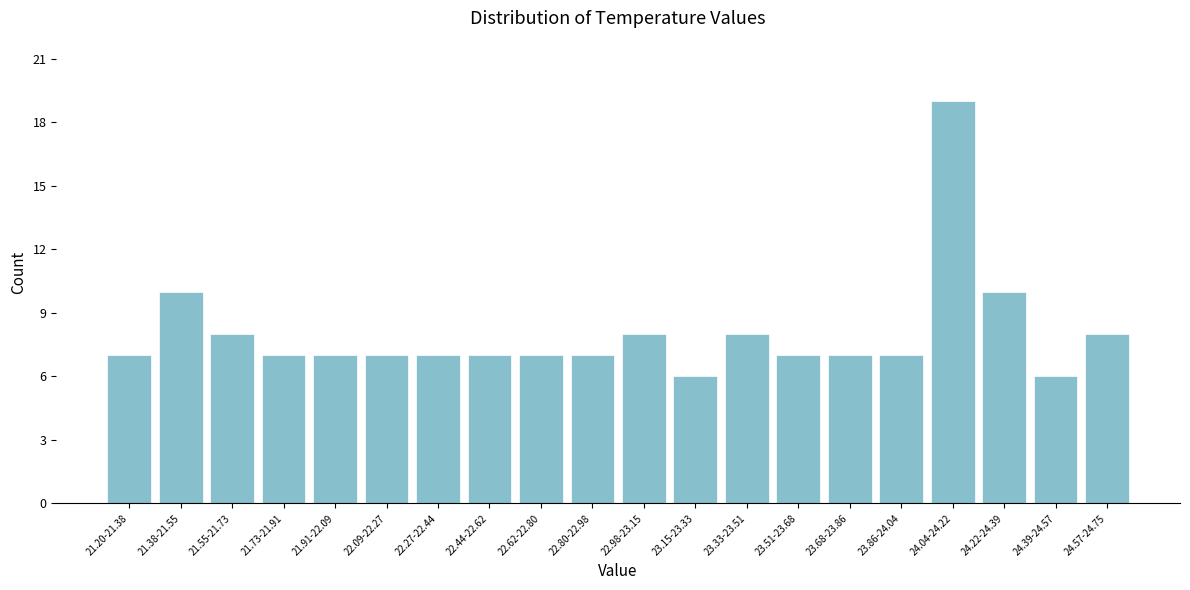

Reading left to right, what are all the values shown in this chart?

7	10	8	7	7	7	7	7	7	7	8	6	8	7	7	7	19	10	6	8